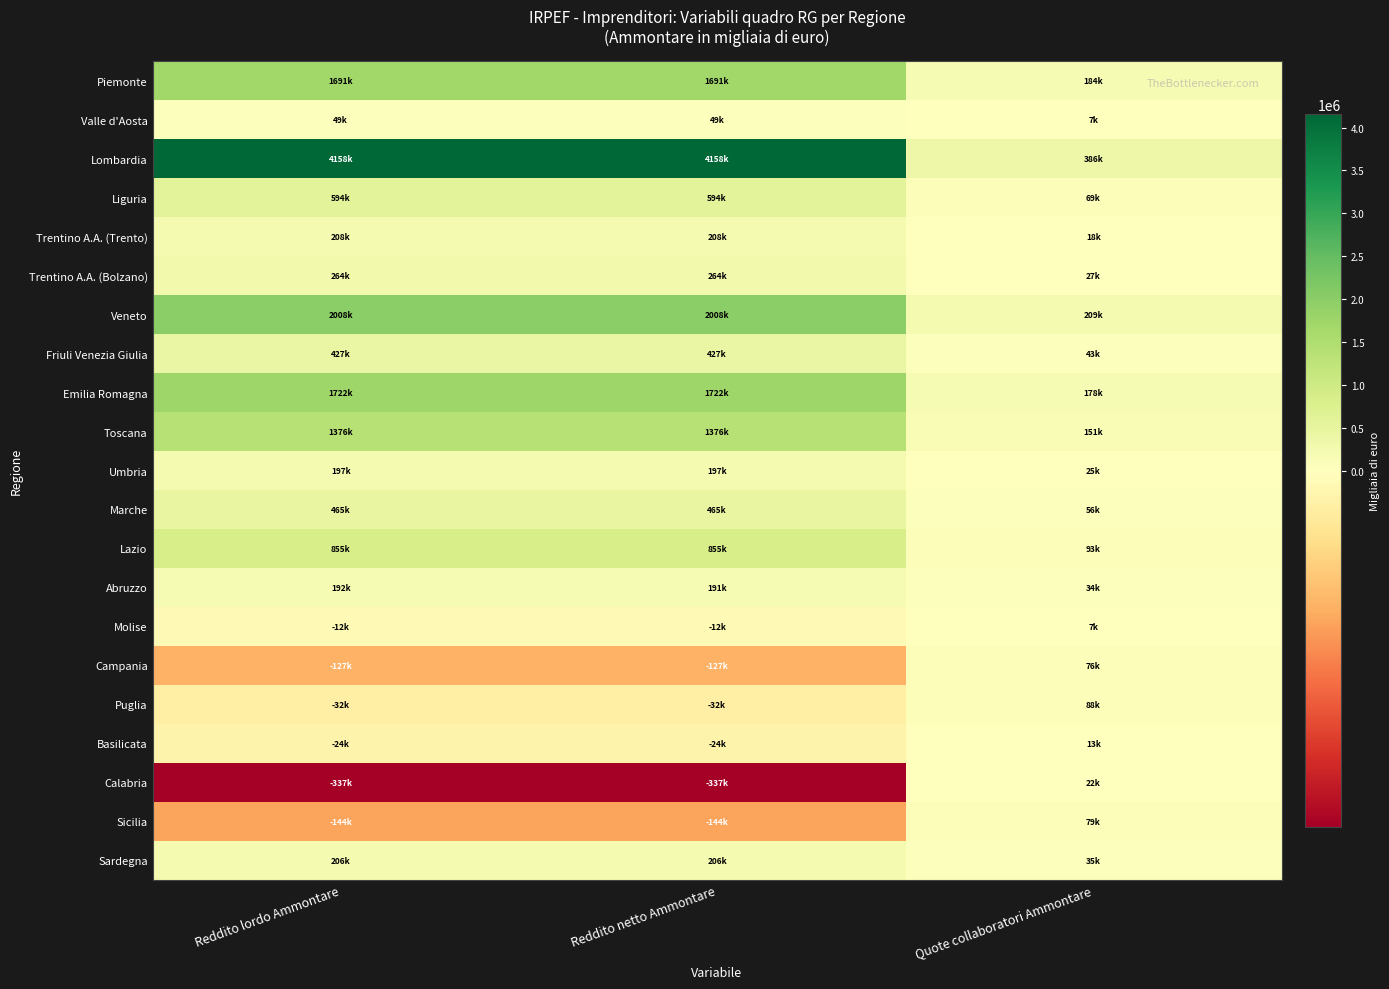

What is the maximum value shown in the chart?

4157826